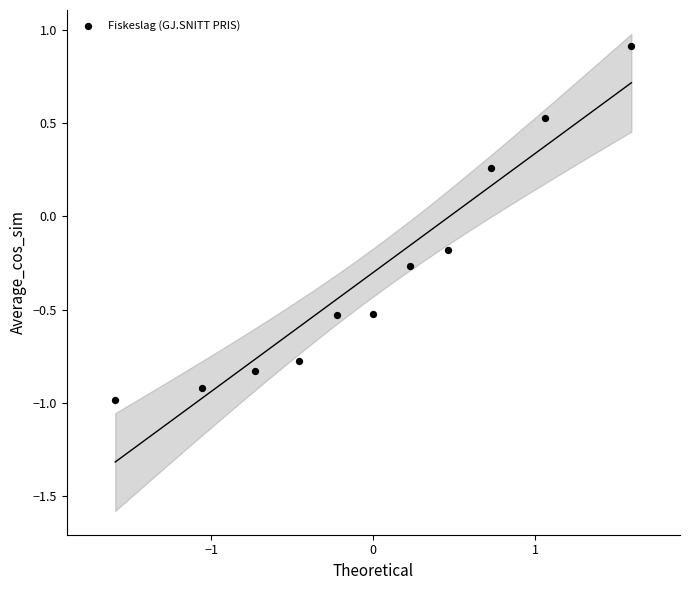

What is the range of X values (max minus min)?

3.2